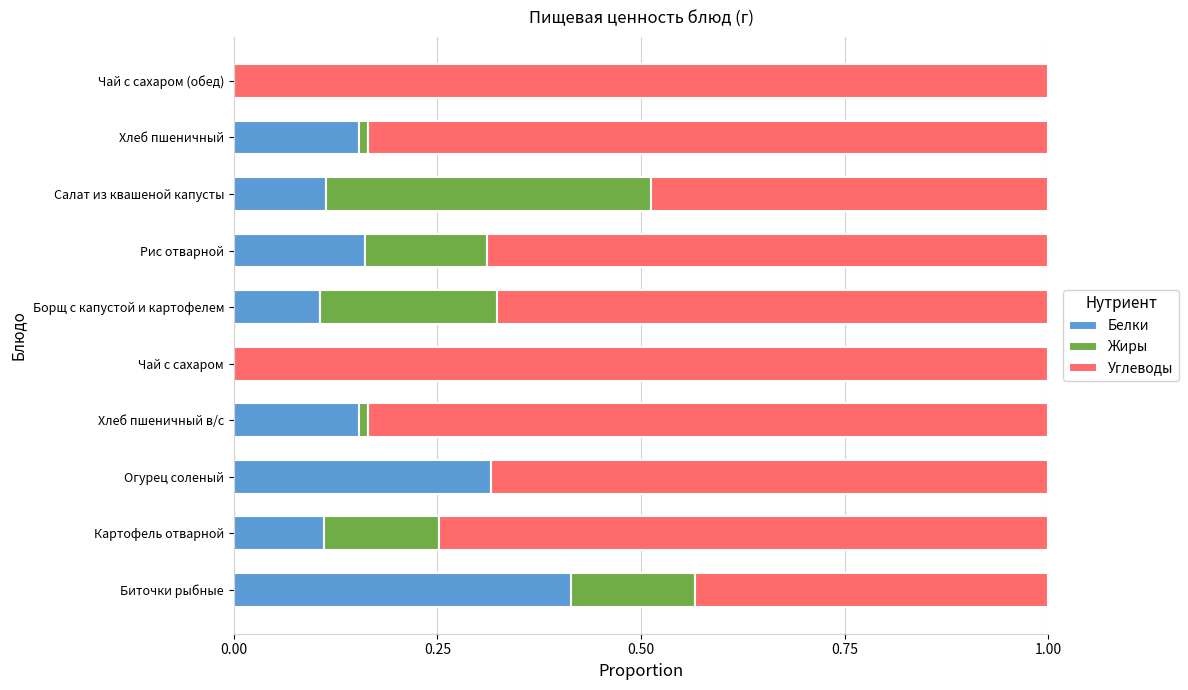

What is the total value across all series at Чай с сахаром (обед)?

1.0